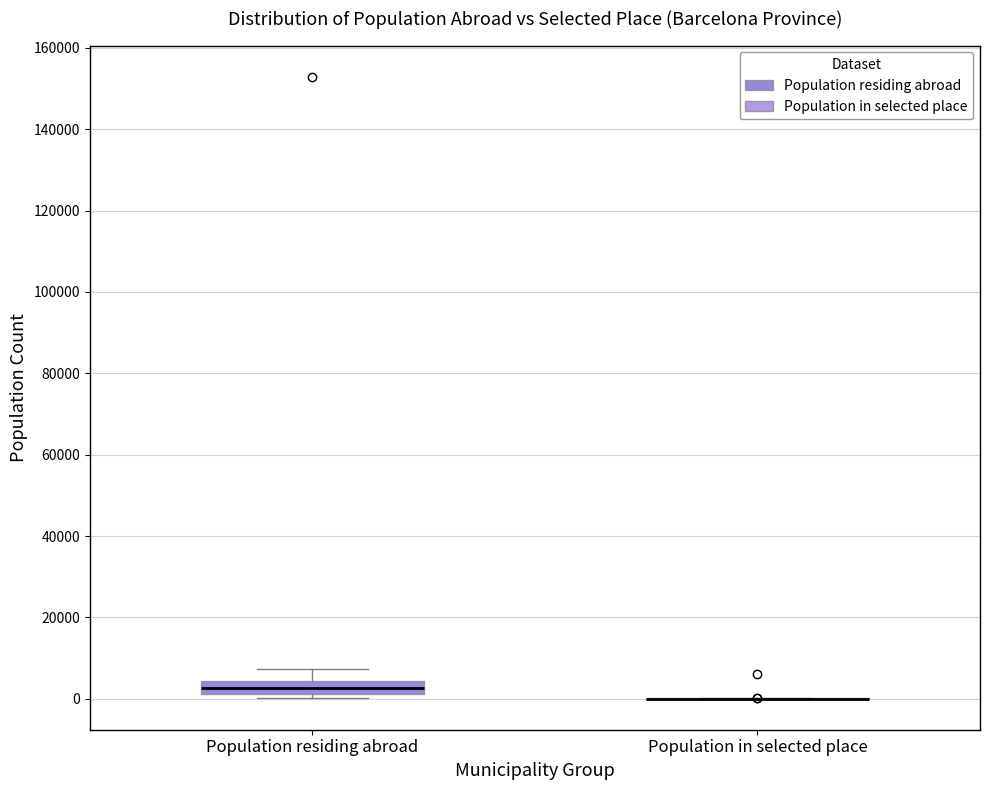

Reading left to right, transcribe this box plot: for each box, give where its median line is, the range the box spans, and where its two whiskers end, as read against the y-axis. The values are not printed on the chart, so give them approximately, as read against the axis.

Population residing abroad: median 2000 (inside the box), box 2000 to 4000, whiskers 0 to 8000
Population in selected place: box collapsed to a line at 0, whiskers 0 to 0